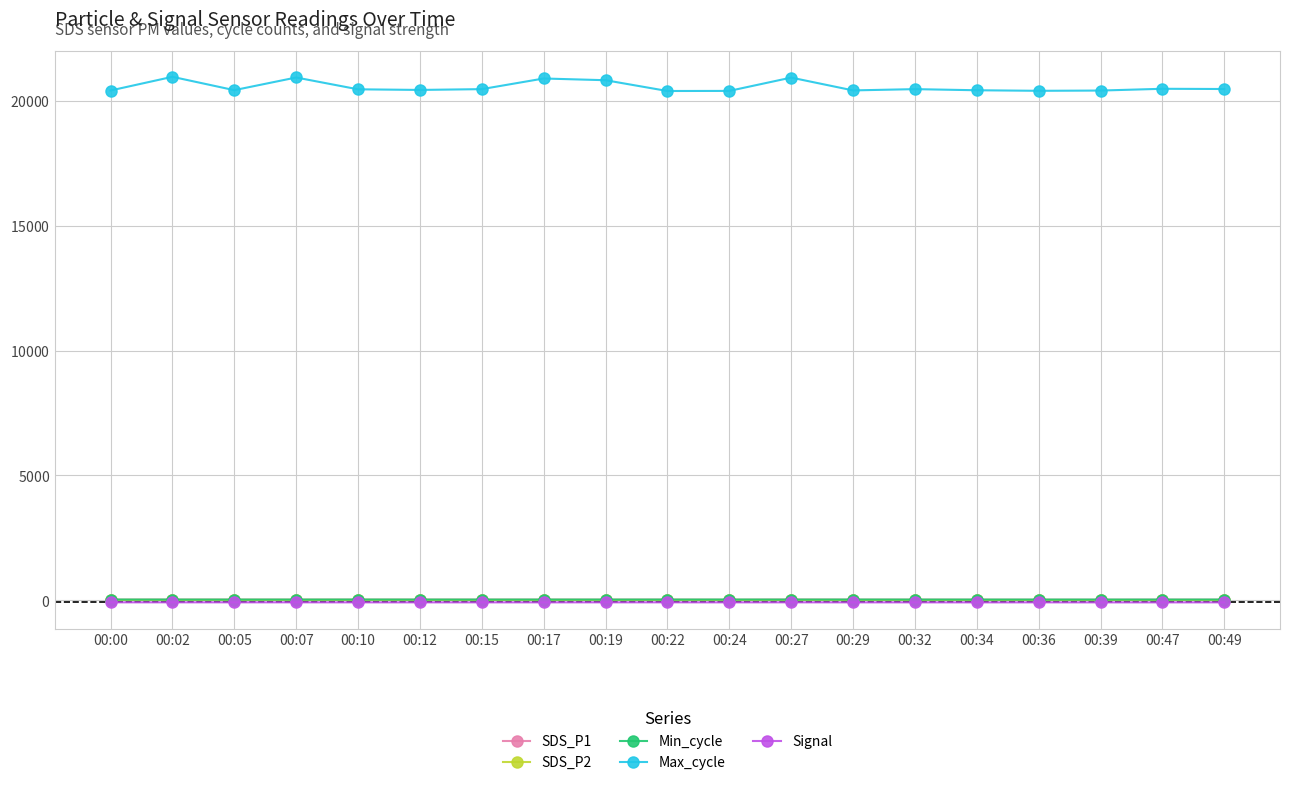

What are all the series names shown in the legend?

SDS_P1, SDS_P2, Min_cycle, Max_cycle, Signal